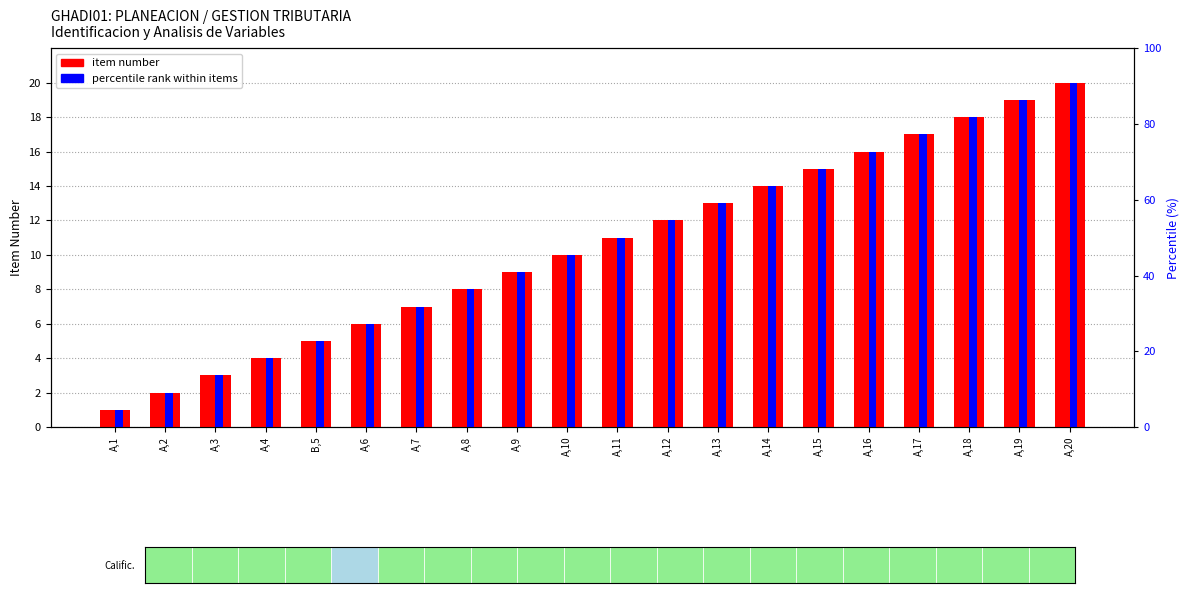

What is the minimum value shown in the chart?

1